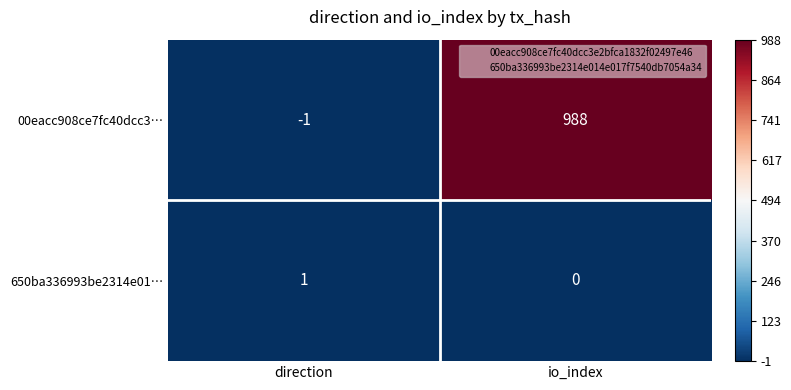

Which series has the largest total across all categories?

00eacc908ce7fc40dcc3…